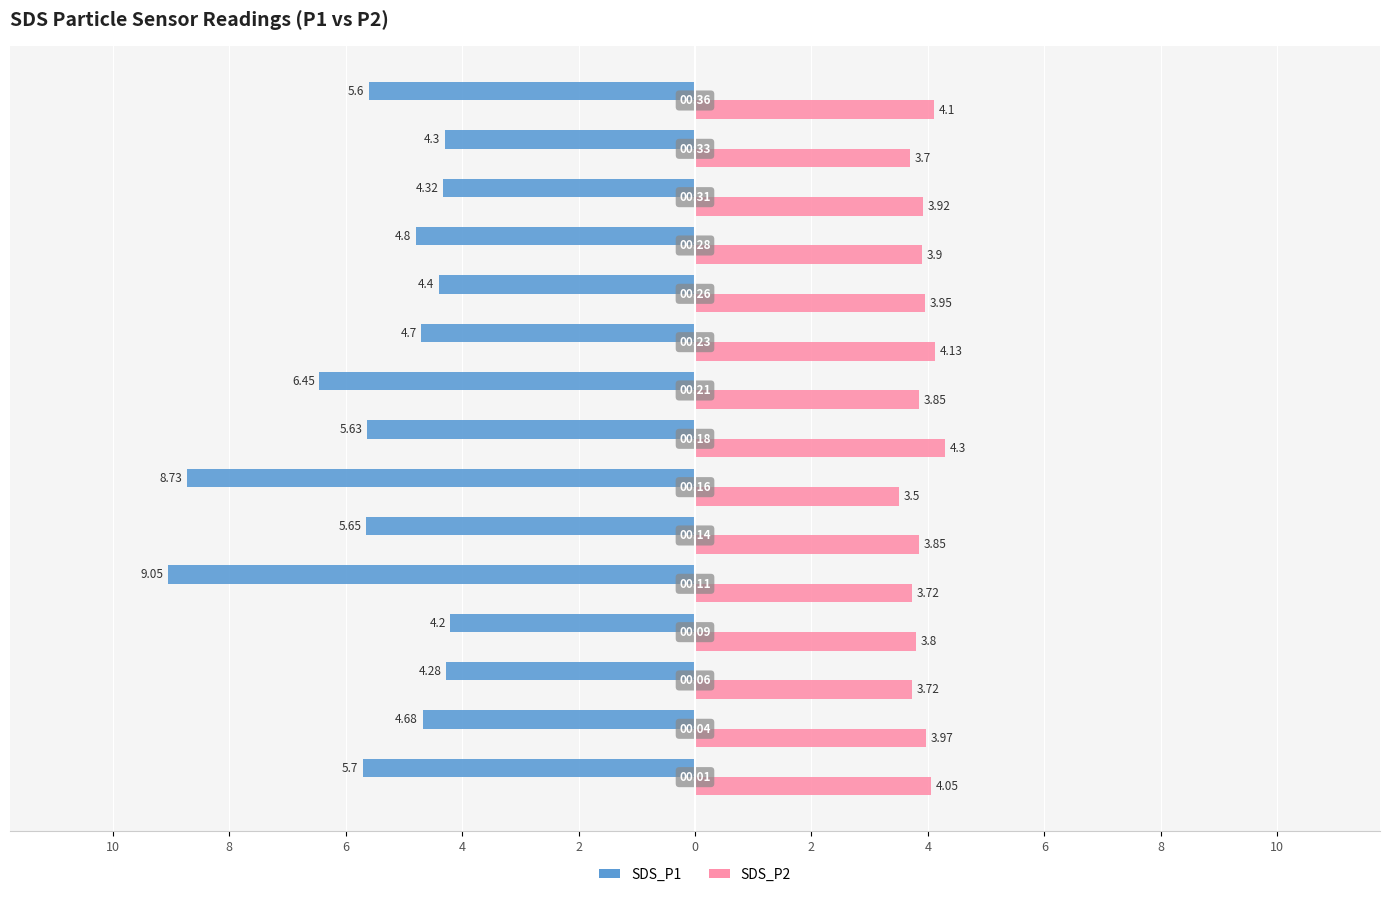

What are all the series names shown in the legend?

SDS_P1, SDS_P2